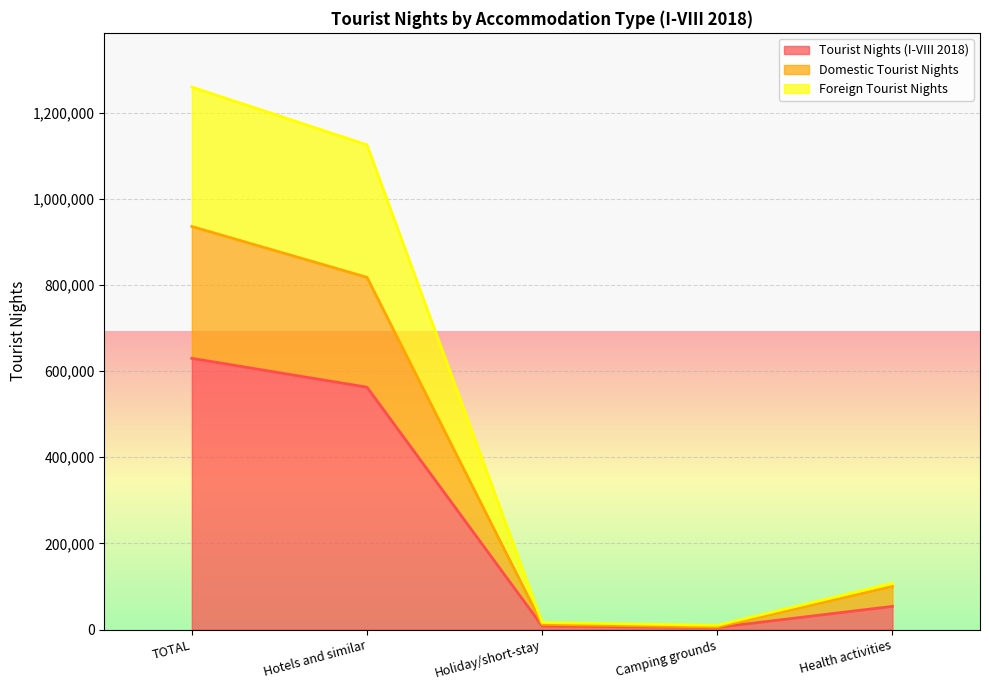

What is the label of the 3rd point from the left?

Holiday/short-stay